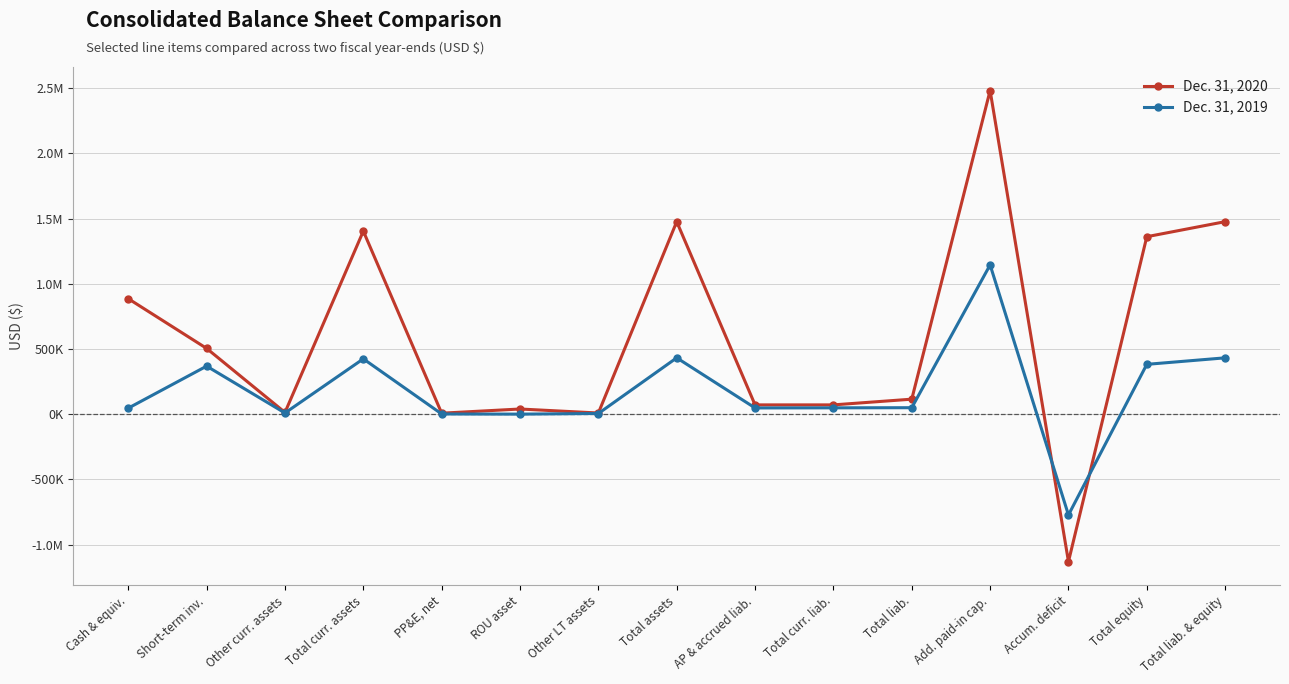

Which label corresponds to the largest value in the chart?

Add. paid-in cap.